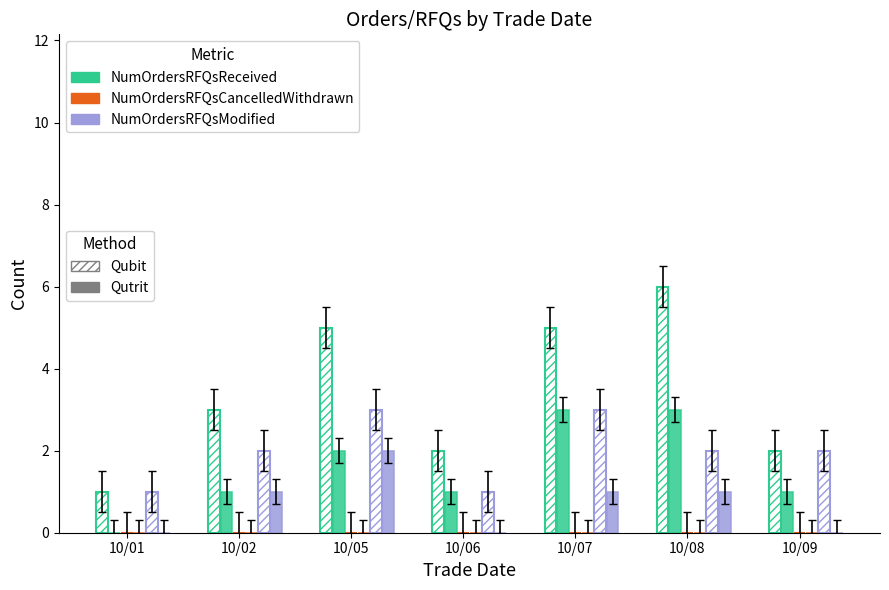

Reading right to left, list all the values displayed in this chart.

NumOrdersRFQsReceived Qubit: 2	6	5	2	5	3	1
NumOrdersRFQsReceived Qutrit: 1	3	3	1	2	1	0
NumOrdersRFQsCancelledWithdrawn Qubit: 0	0	0	0	0	0	0
NumOrdersRFQsCancelledWithdrawn Qutrit: 0	0	0	0	0	0	0
NumOrdersRFQsModified Qubit: 2	2	3	1	3	2	1
NumOrdersRFQsModified Qutrit: 0	1	1	0	2	1	0